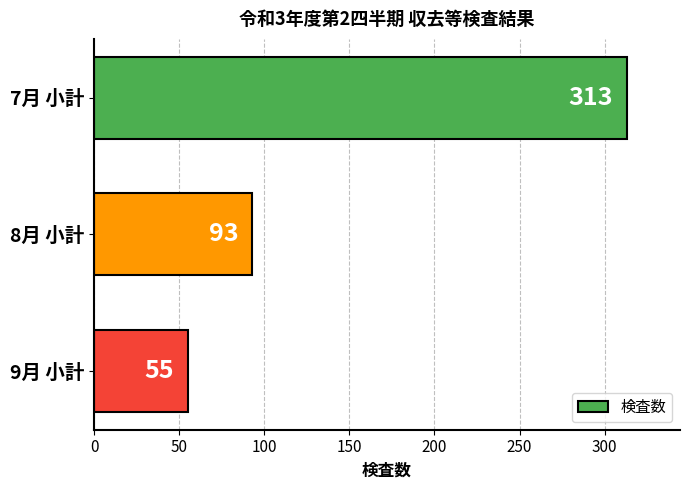

List the labels in order of value, largest first.

7月 小計, 8月 小計, 9月 小計